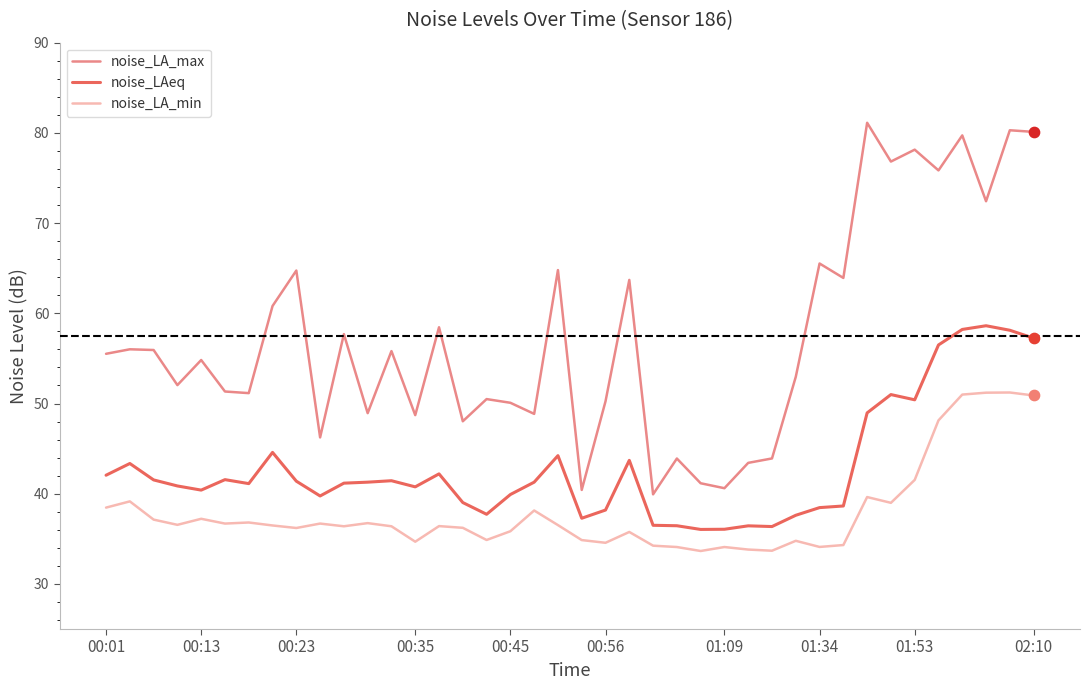

Does the chart have visible grid lines?

No